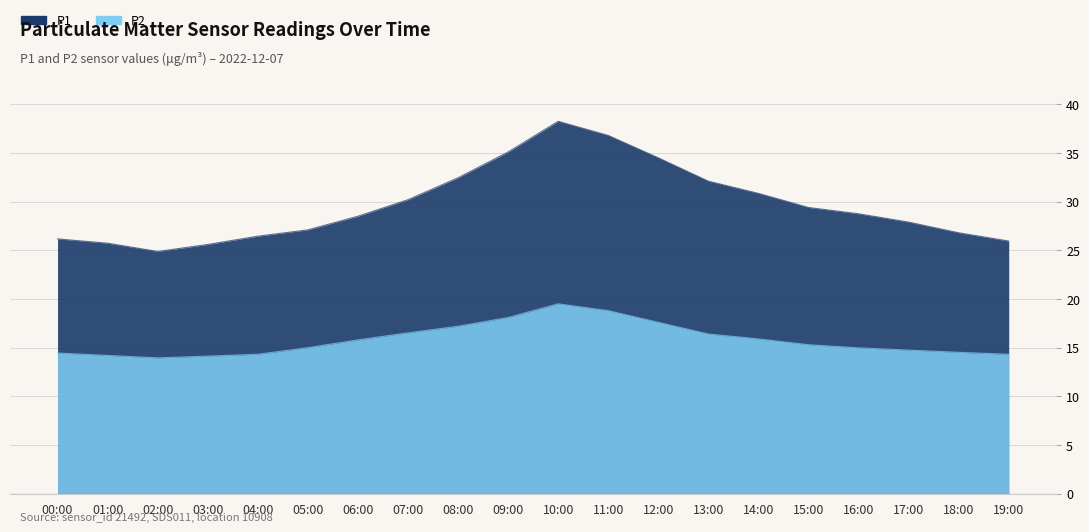

At how many categories does at least one series exceed 30?

8